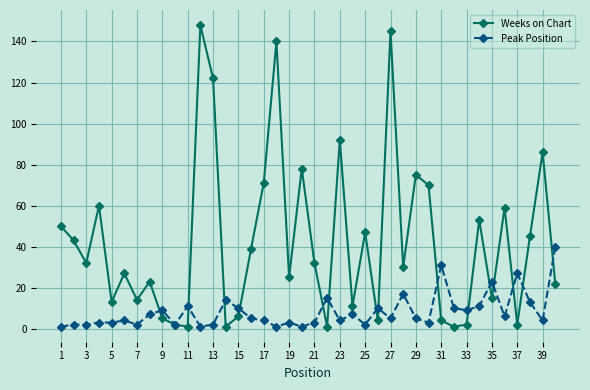

What is the difference between the maximum and second lowest values in the Peak Position series?

39